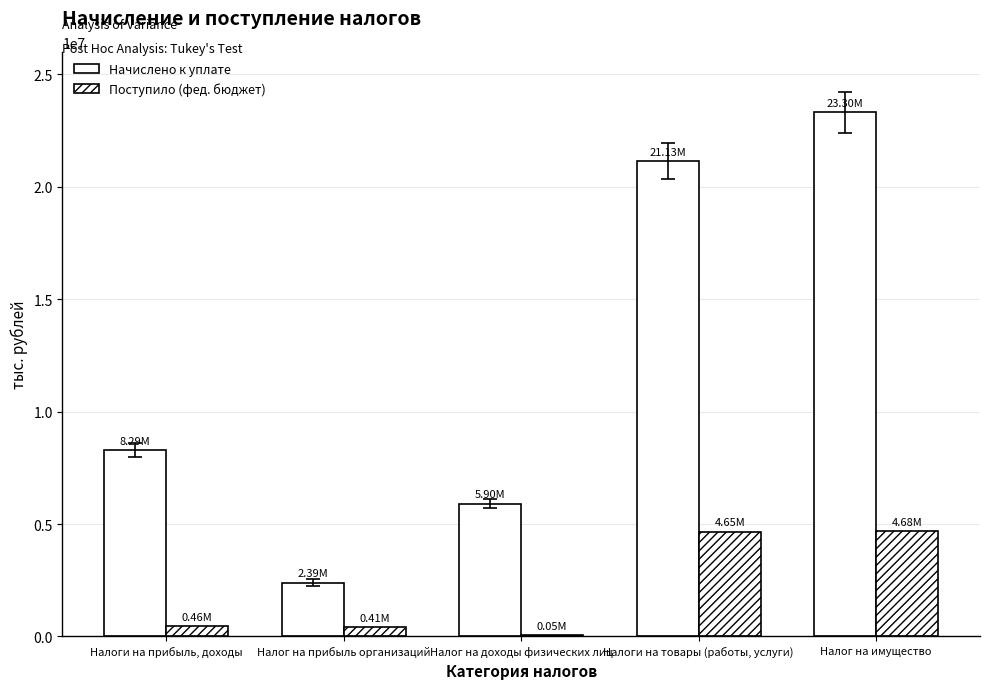

How many categories are shown in the chart?

5